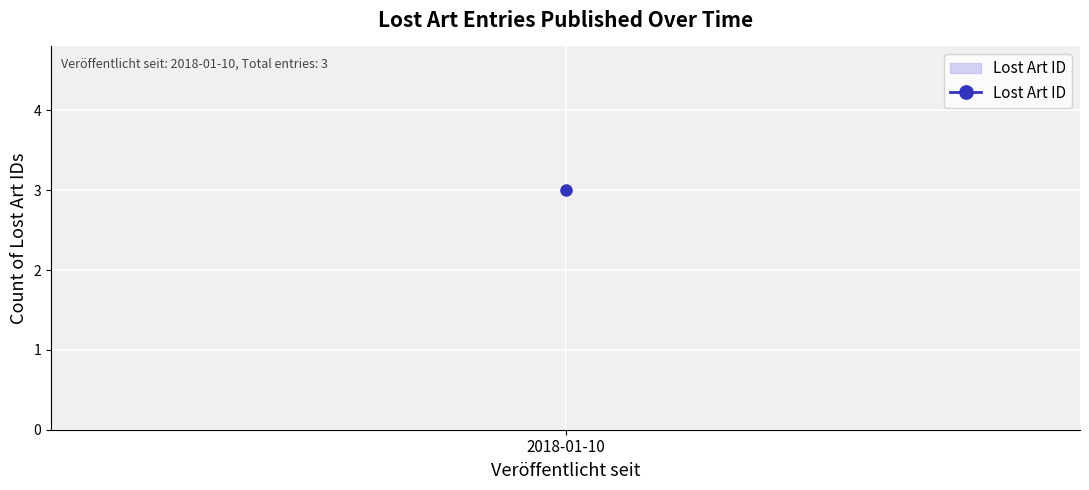

Approximately how many times larger is the value at 2018-01-10 compared to 2018-01-10?

1.0